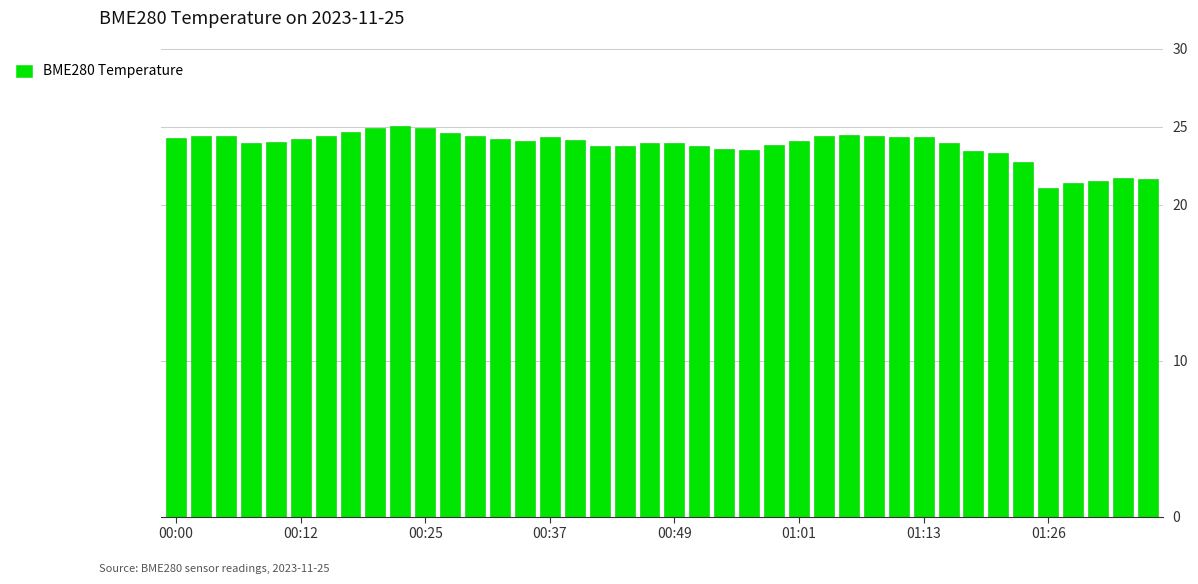

What is the minimum value shown in the chart?

21.1